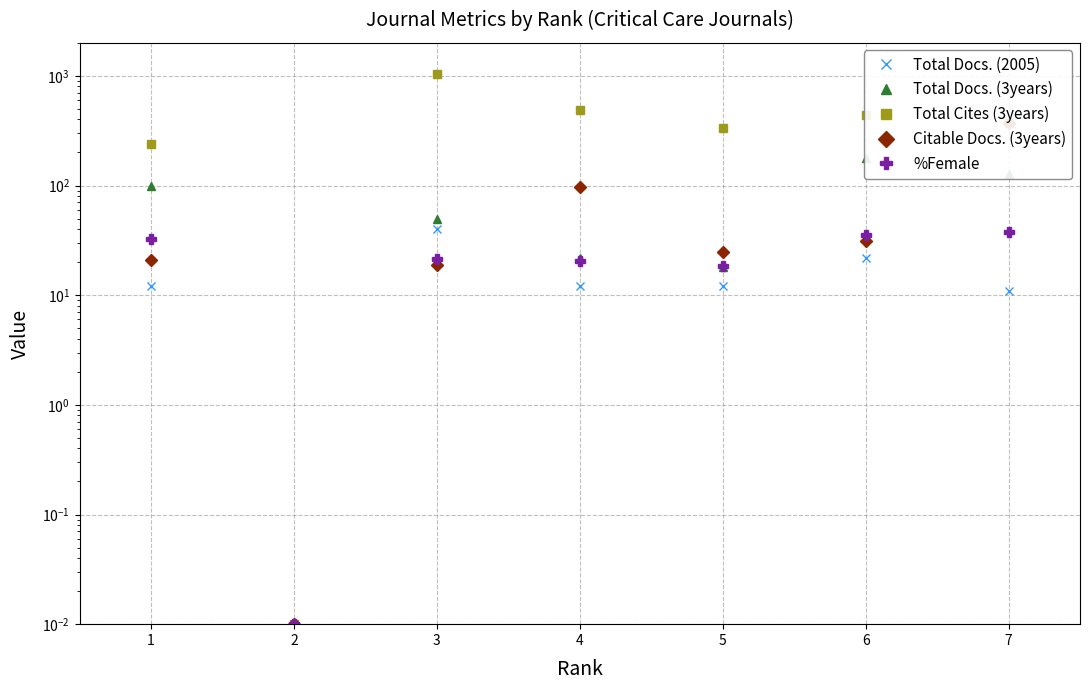

At which label does %Female first exceed 21?

1